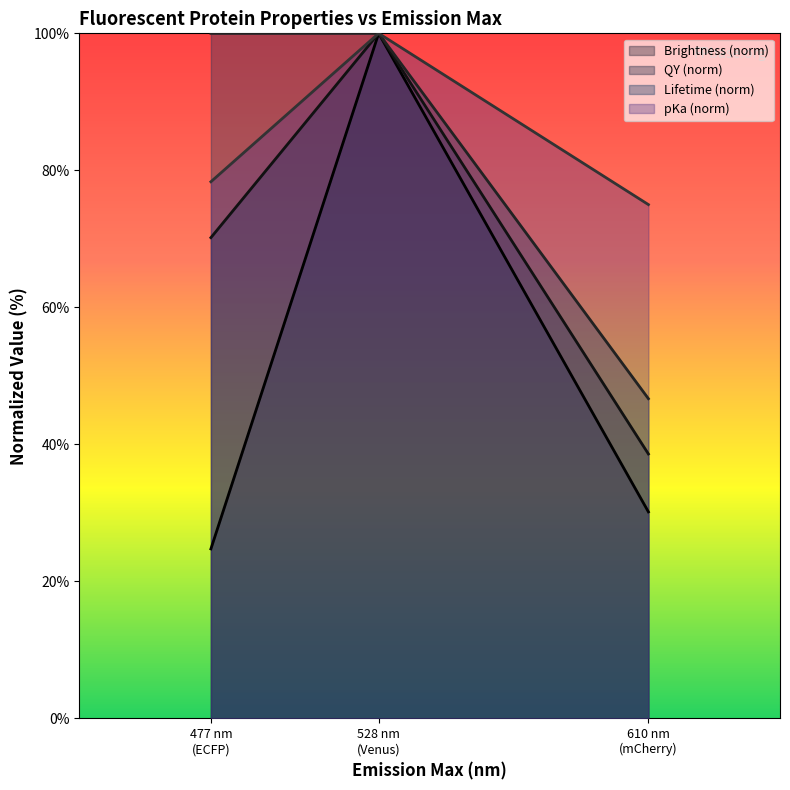

Reading right to left, list all the values displayed in this chart.

Brightness (norm): 30.1	100.0	24.7
QY (norm): 38.6	100.0	70.2
Lifetime (norm): 46.7	100.0	100.0
pKa (norm): 75.0	100.0	78.3